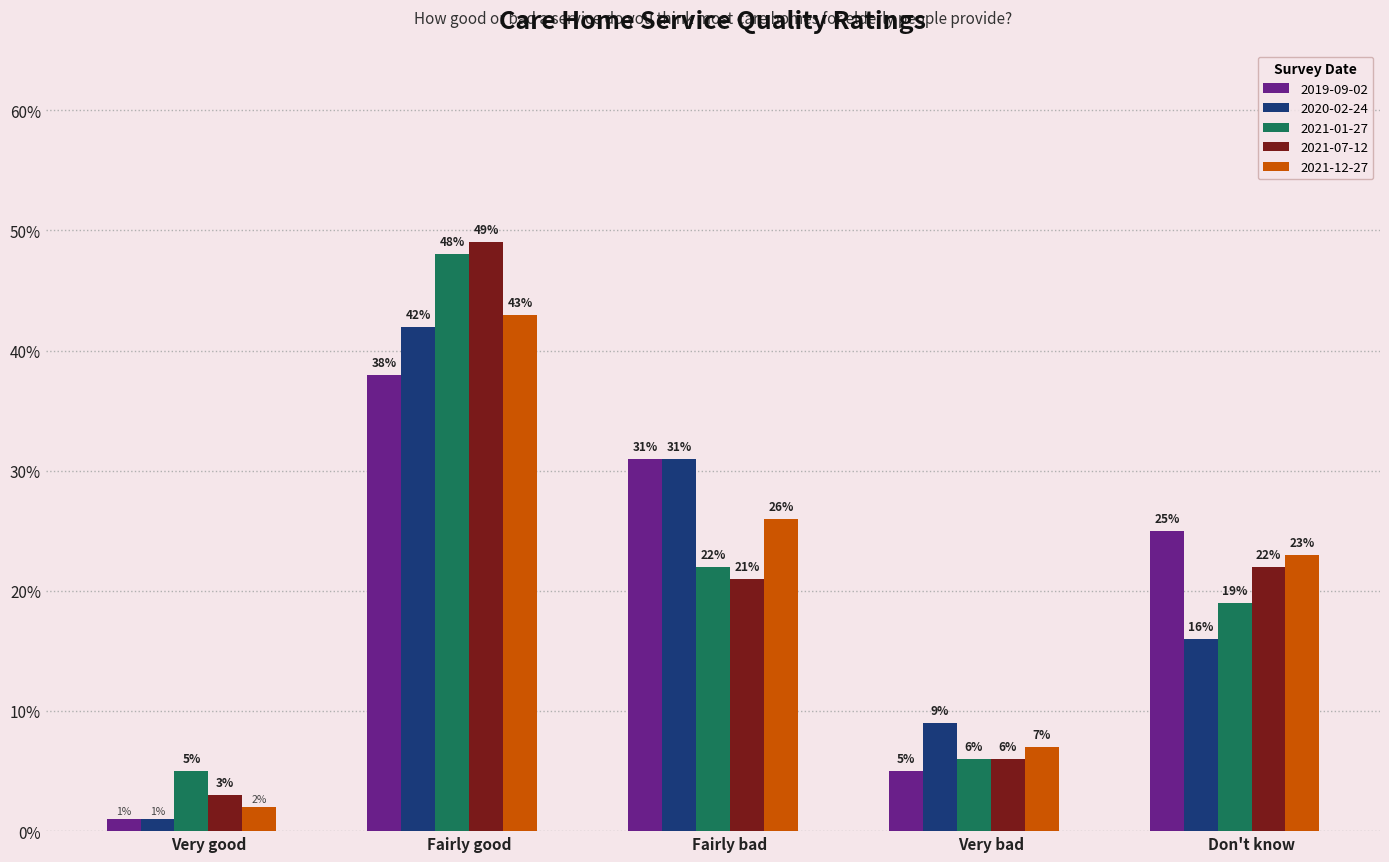

At Fairly bad, list the series in order from largest to smallest.

2019-09-02, 2020-02-24, 2021-12-27, 2021-01-27, 2021-07-12